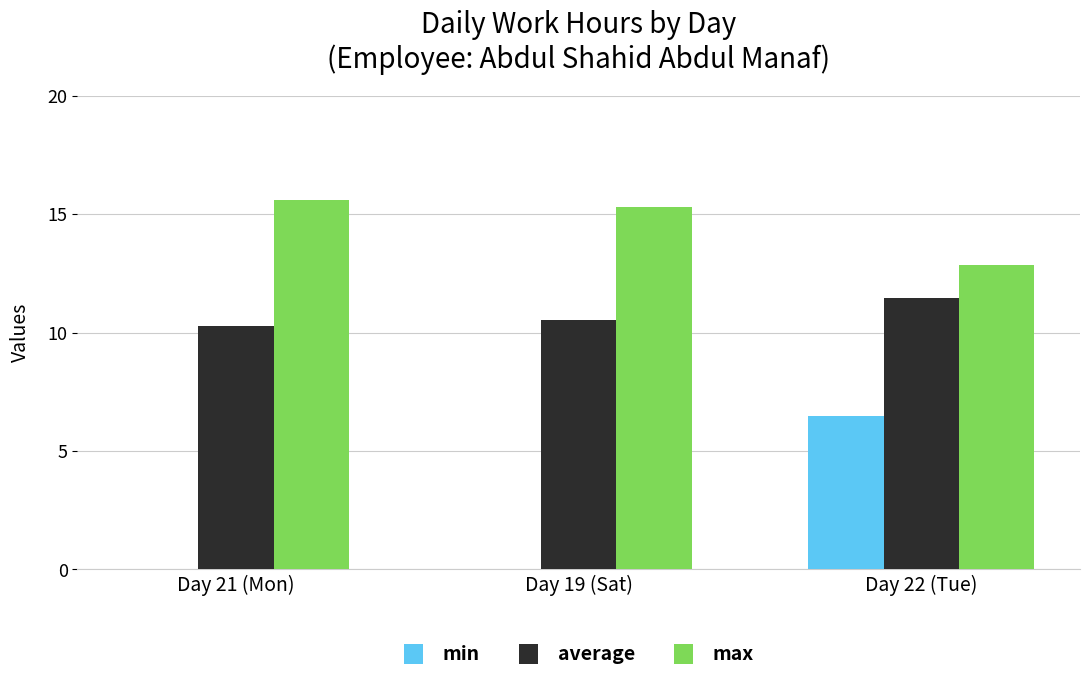

What are all the series names shown in the legend?

min, average, max